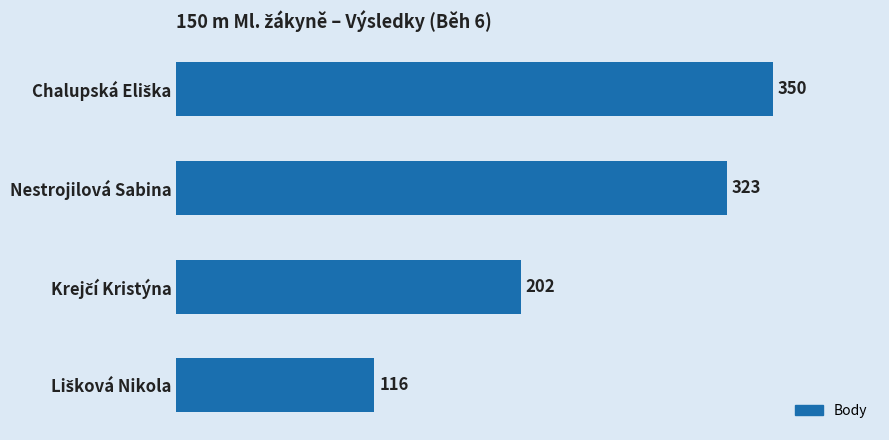

Is it true that the value at Nestrojilová Sabina is 323?

True